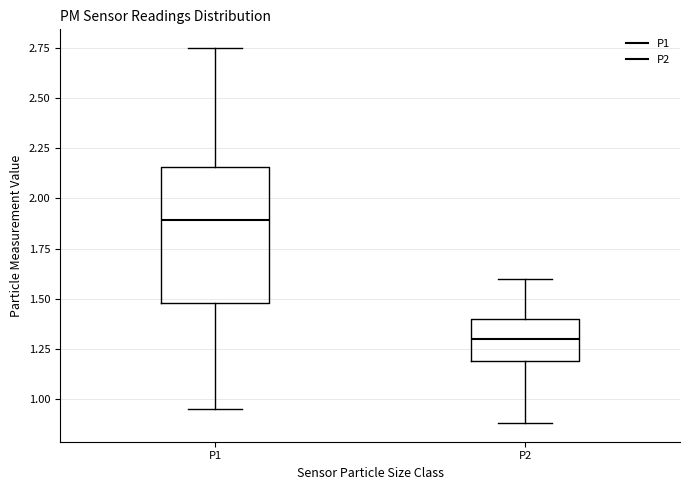

Where does the median line of the box for P2 sit on the y-axis? The values are not printed on the chart, so give them approximately, as read against the axis.

1.30